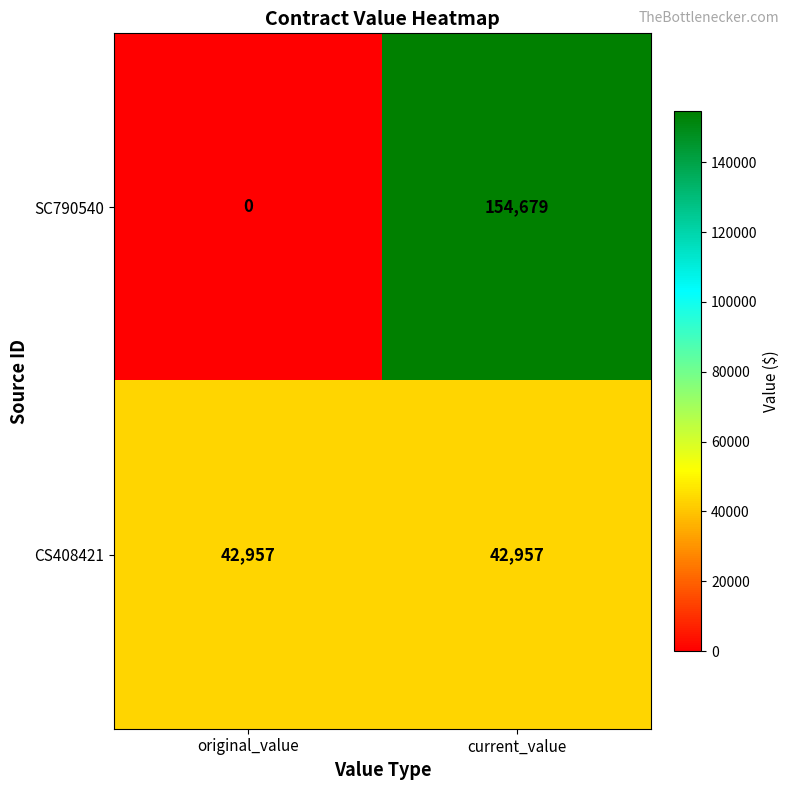

Rank the series at current_value from lowest to highest value.

CS408421, SC790540